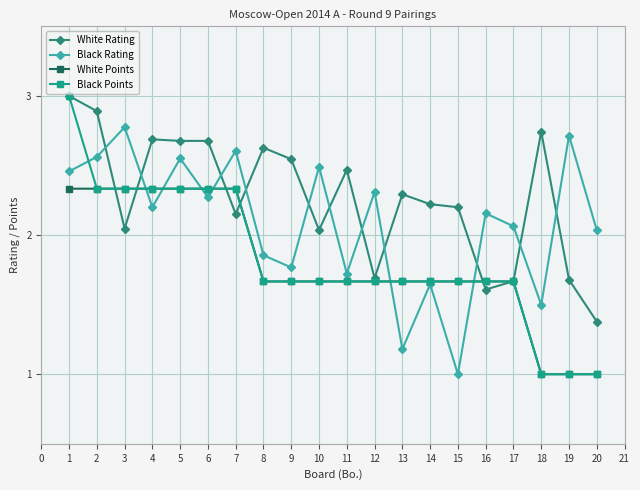

Which series changed the most between 12 and 18?

White Rating